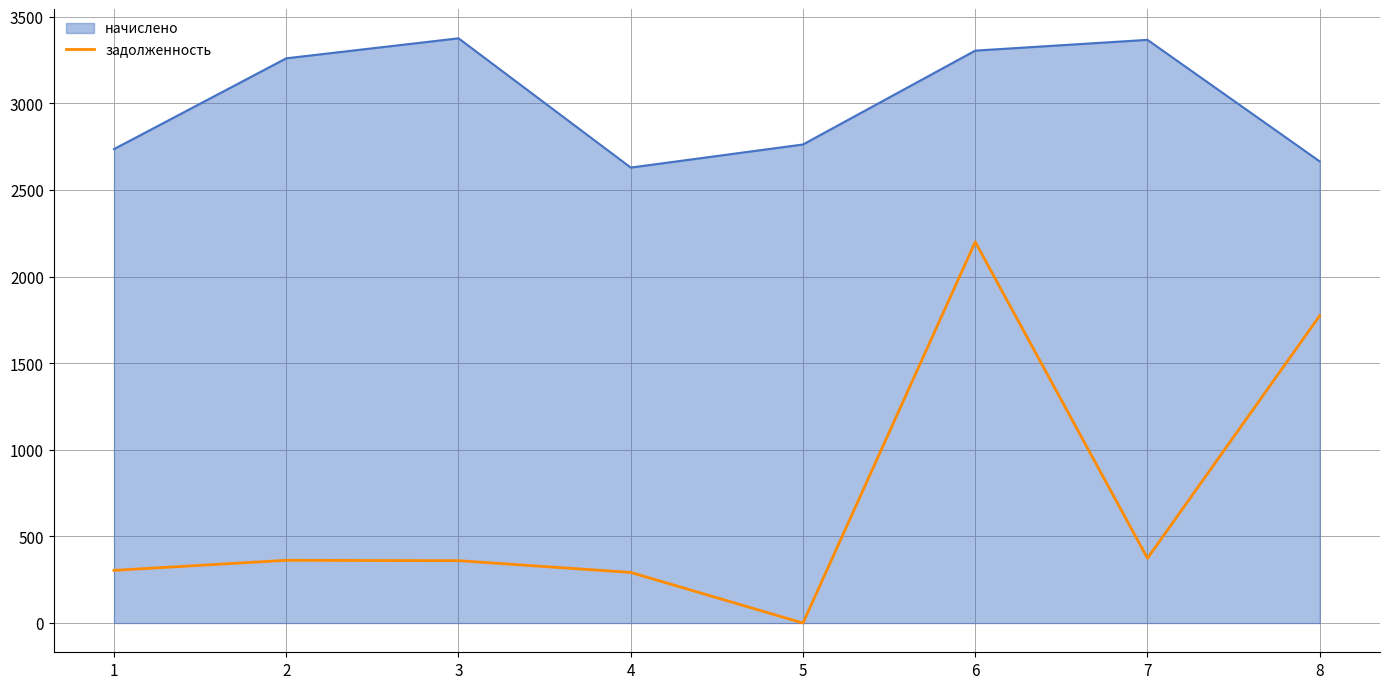

What is the difference between the maximum and minimum values in the начислено series?

746.2